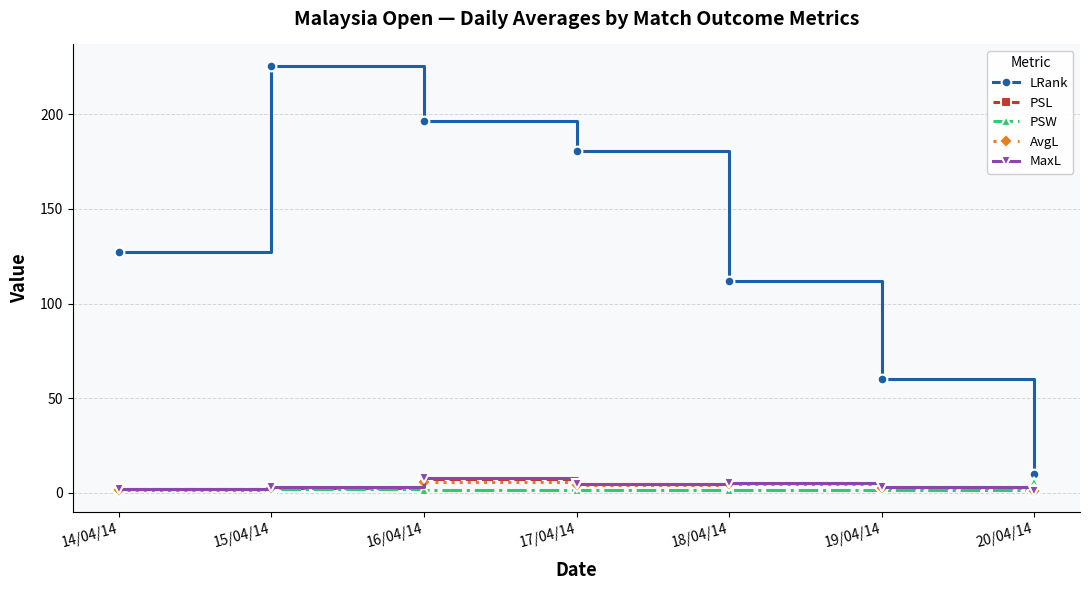

What position from the right is 17/04/14?

4